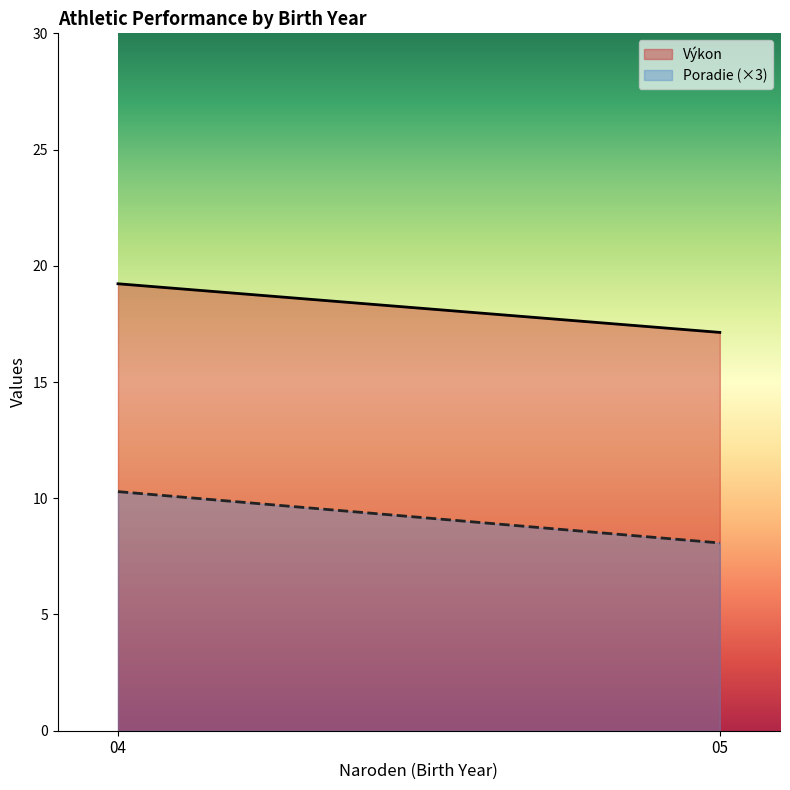

What is the highest value of the Výkon series?

19.2